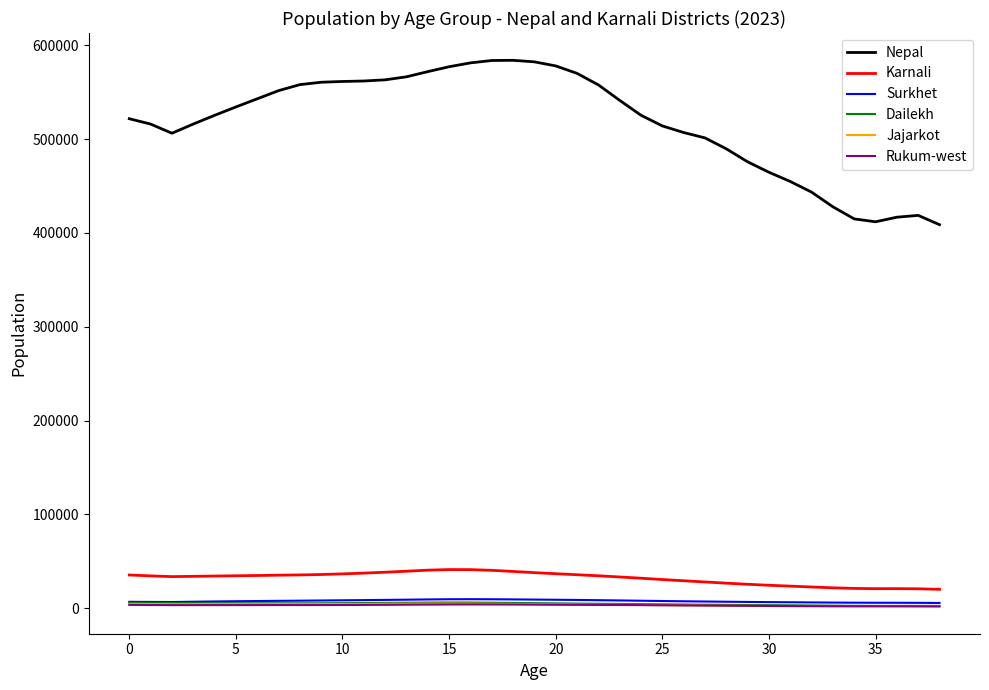

Which series has the widest spread of values?

Nepal